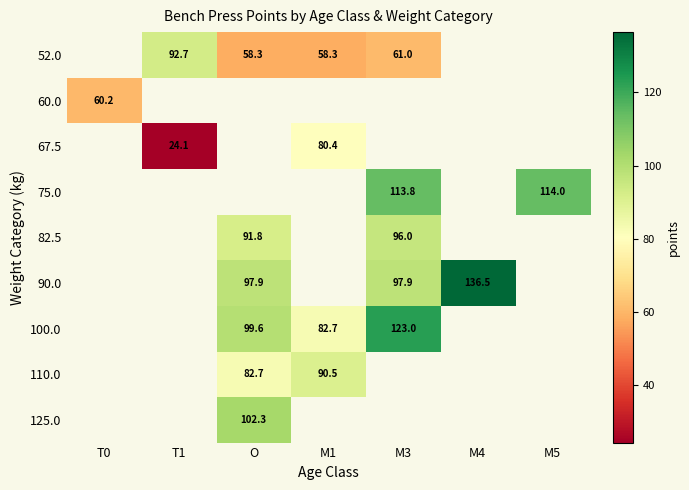

At which label does 67.5 first exceed 80?

M1